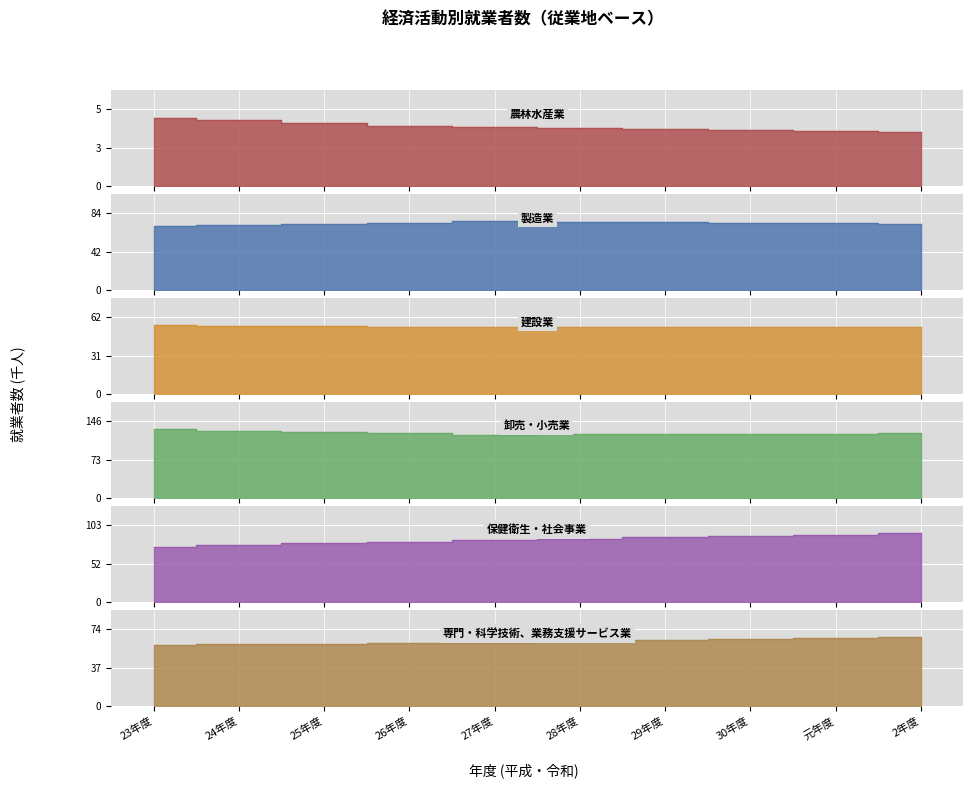

What is the sum of all 建設業 values?

546.1